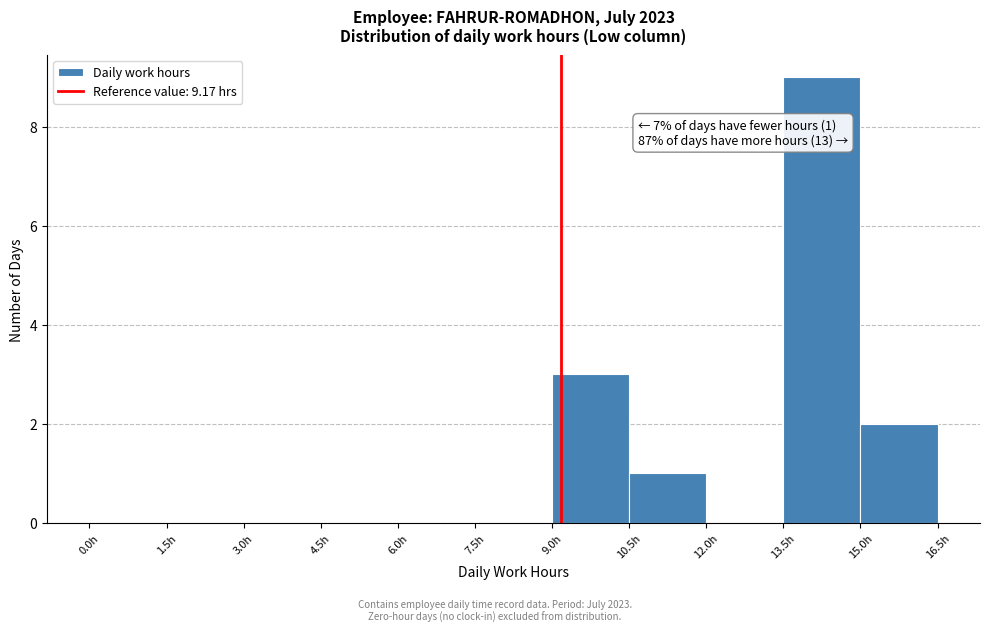

Which range on the x-axis has the tallest bar?

13.5 to 15.0